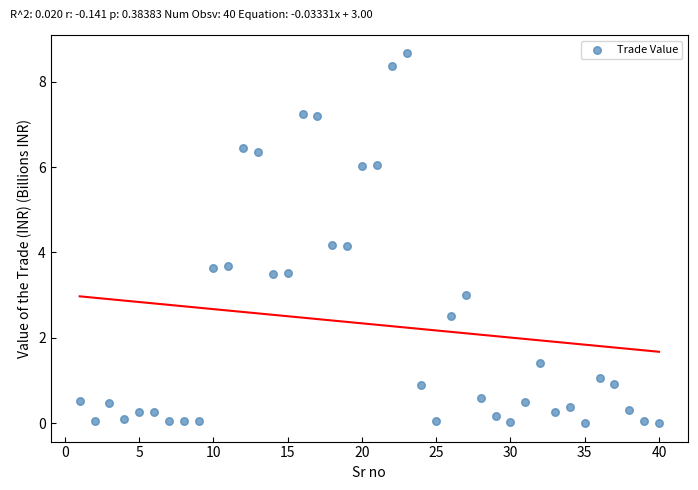

What is the range of Y values (max minus min)?

8.7